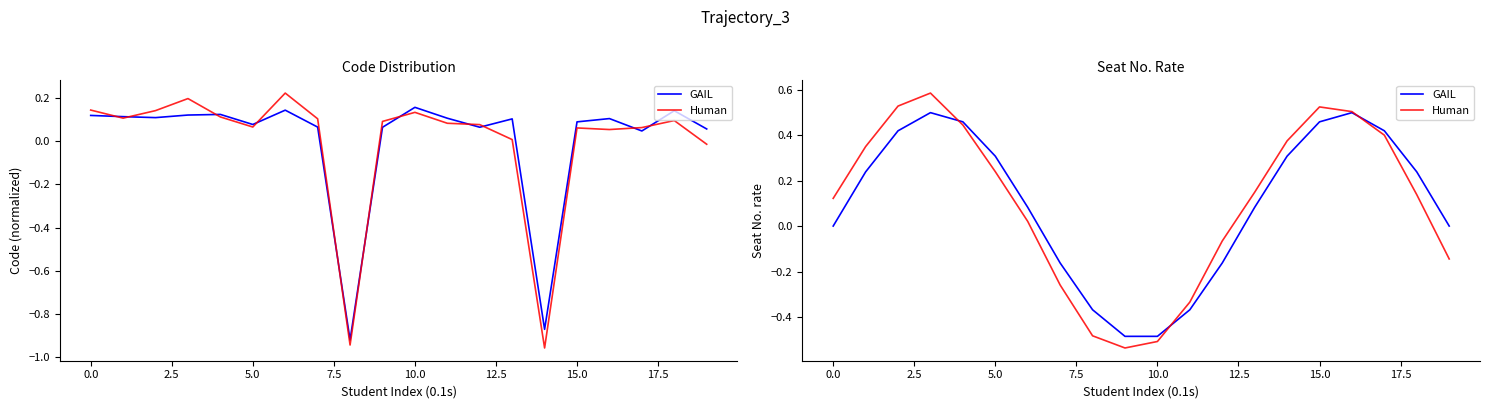

How many data points in Human are less than 0?

7